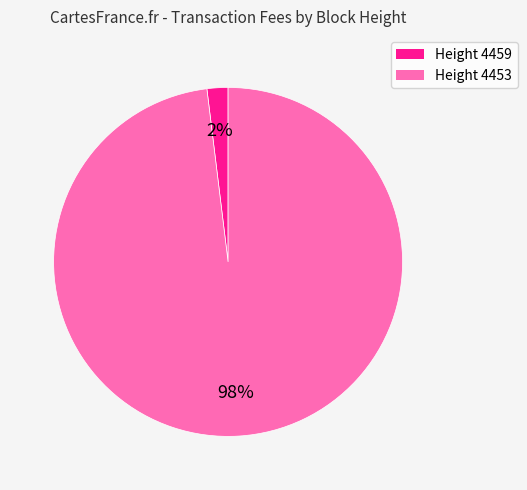

To the nearest percent, what is the average slice percentage?

50%